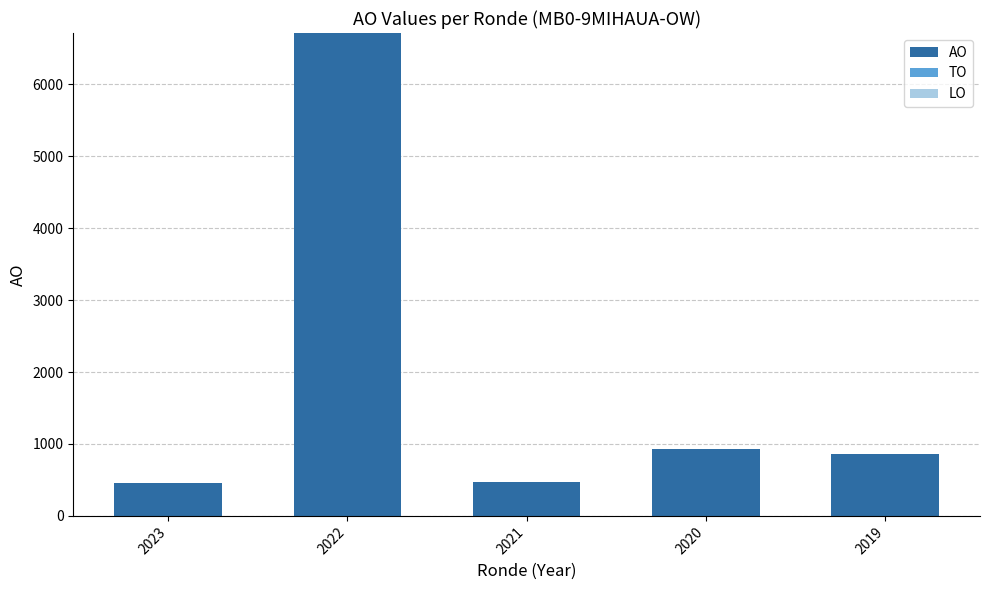

What is the ratio of the value at 2019 to the value at 2021?

1.8